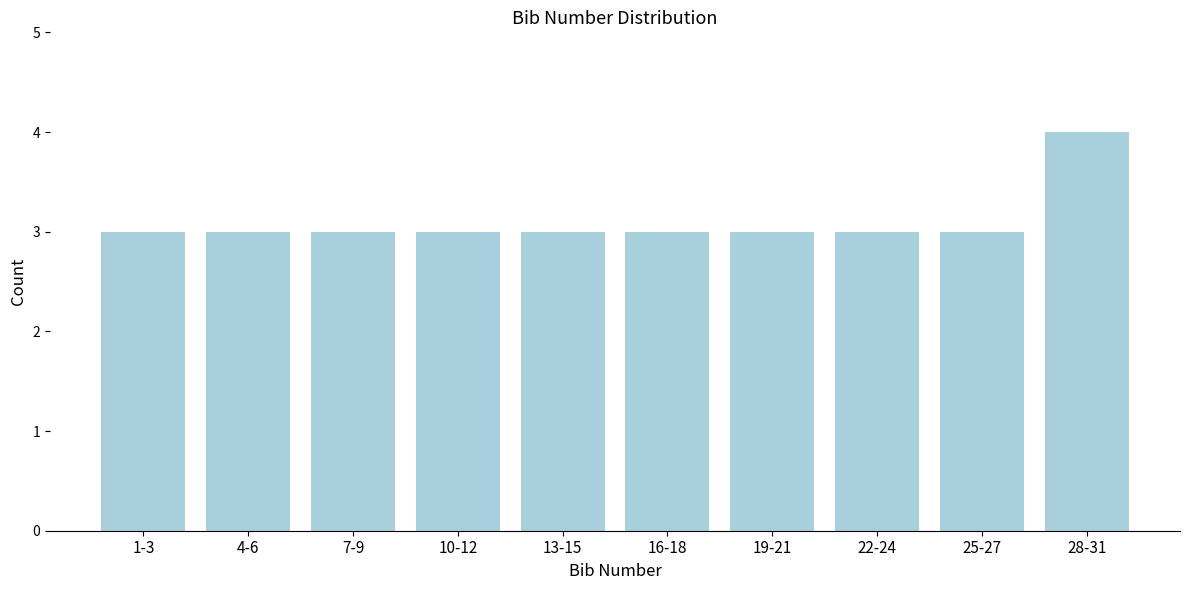

Reading left to right, what are all the values shown in this chart?

3	3	3	3	3	3	3	3	3	4